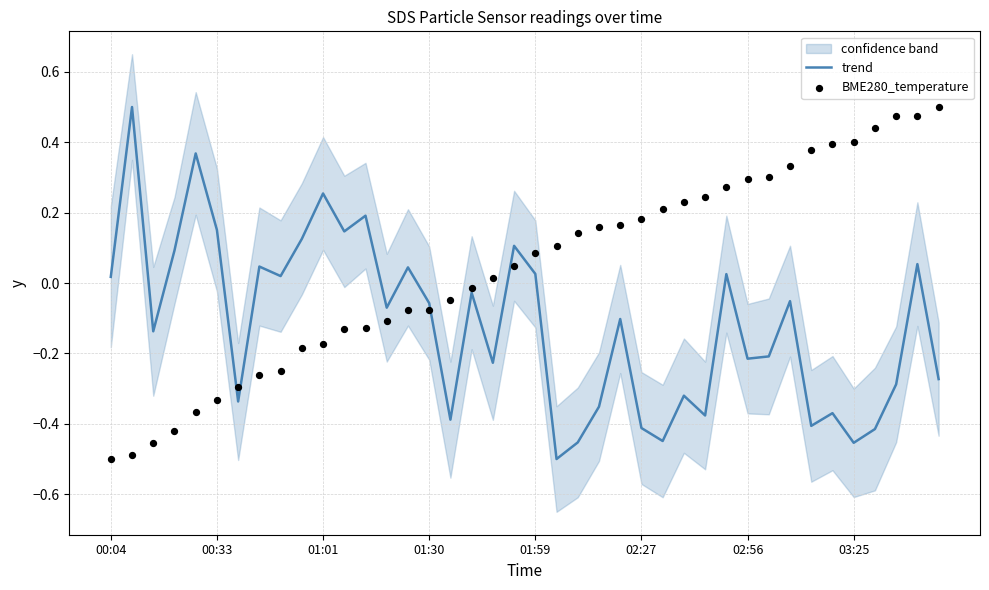

At how many categories does at least one series exceed 0?

34